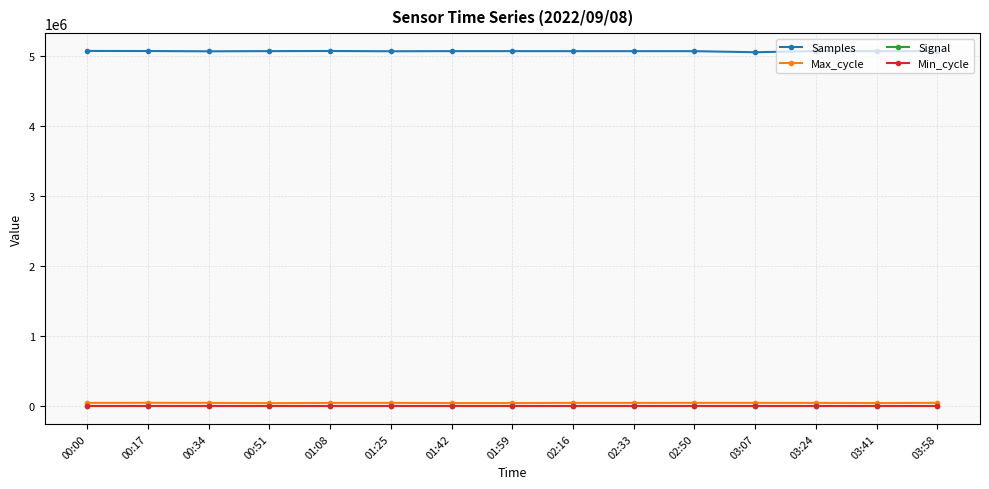

Which series has the largest total across all categories?

Samples